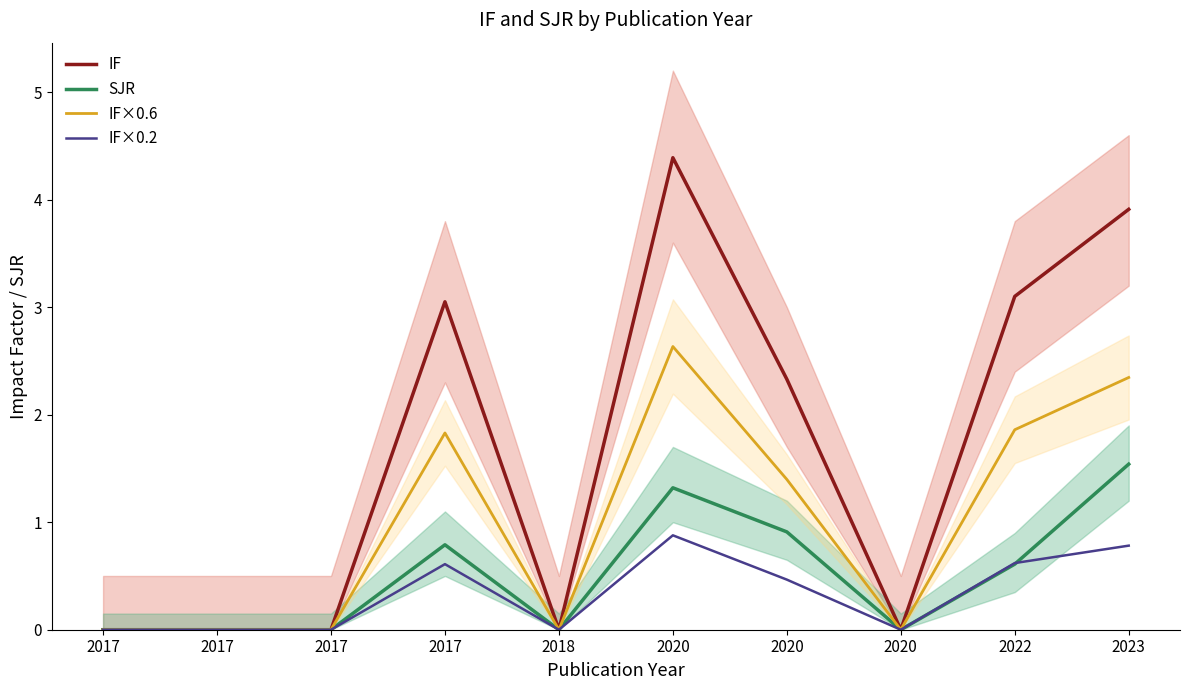

Is the value of IF×0.6 at 2022 greater than the value of IF×0.2 at 2023?

Yes